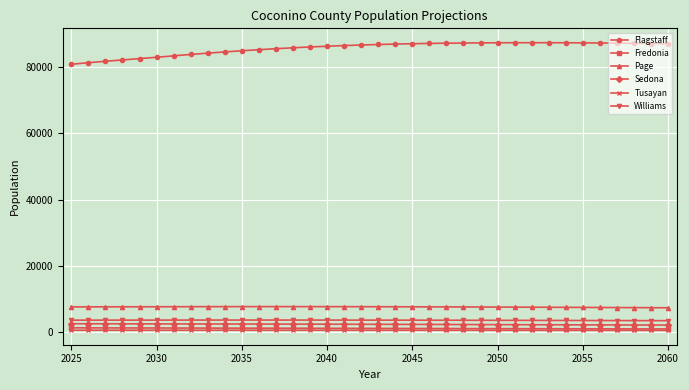

Which series has the largest range (max minus min)?

Flagstaff